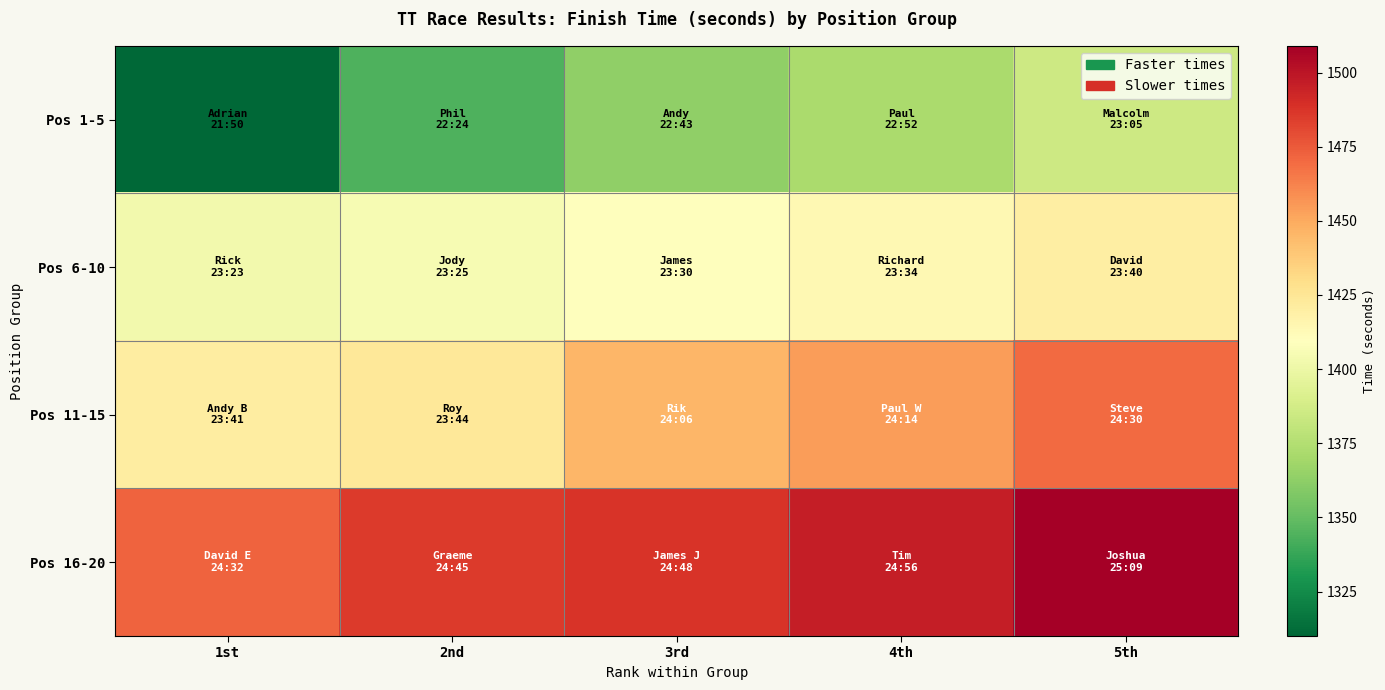

Between 1st and 3rd, which series saw the biggest shift?

Pos 1-5